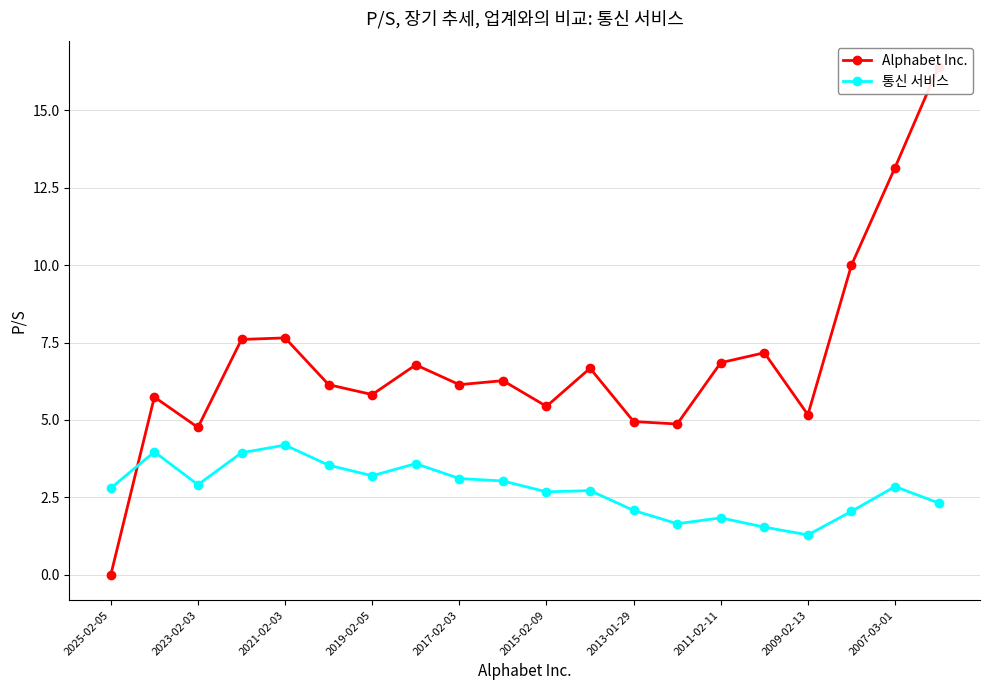

Which category has the highest value in the 통신 서비스 series?

2021-02-03